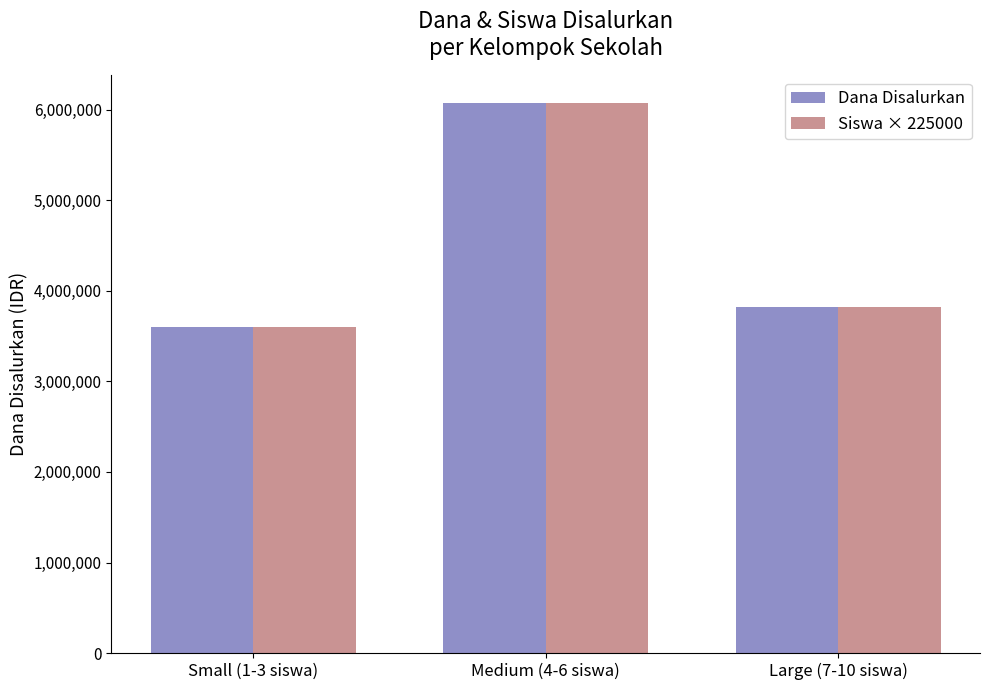

At which label is Dana Disalurkan closest to 4837500?

Large (7-10 siswa)